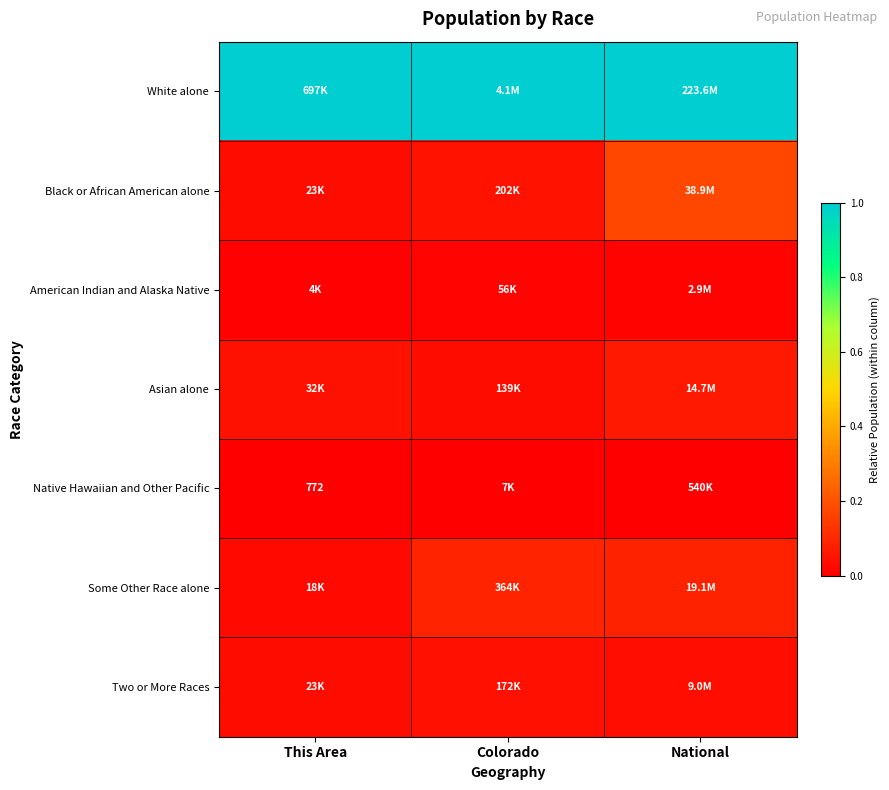

The Some Other Race alone series shows 0.1 at Colorado. True or false?

True